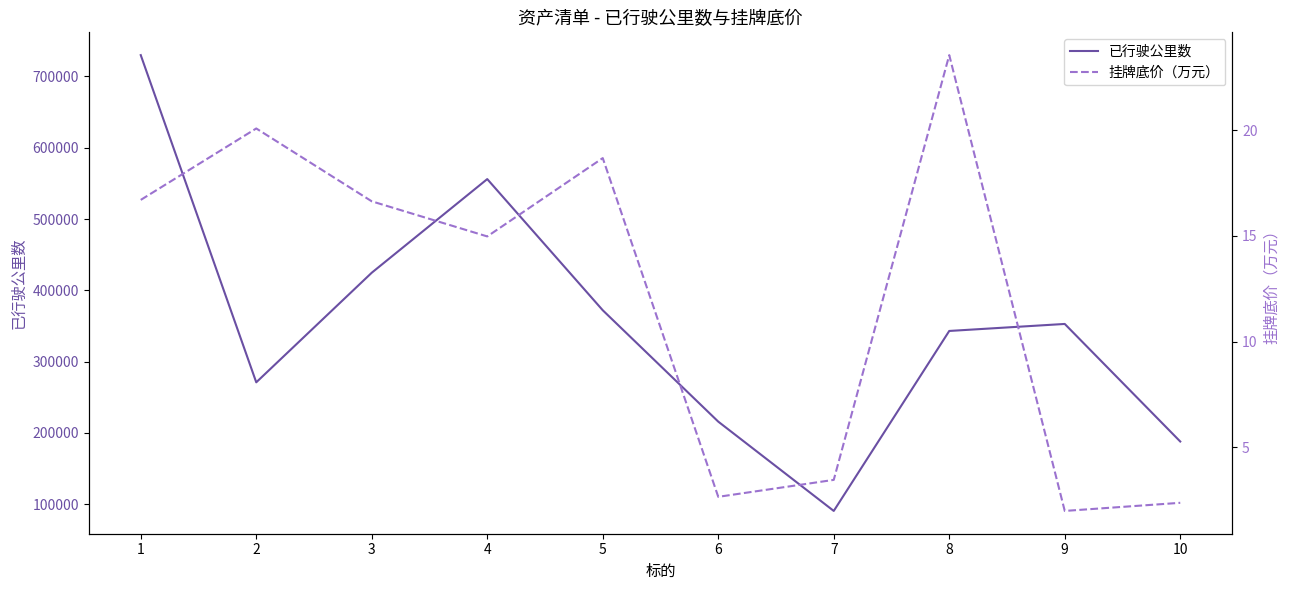

What is the sum of all 挂牌底价（万元） values?

121.1